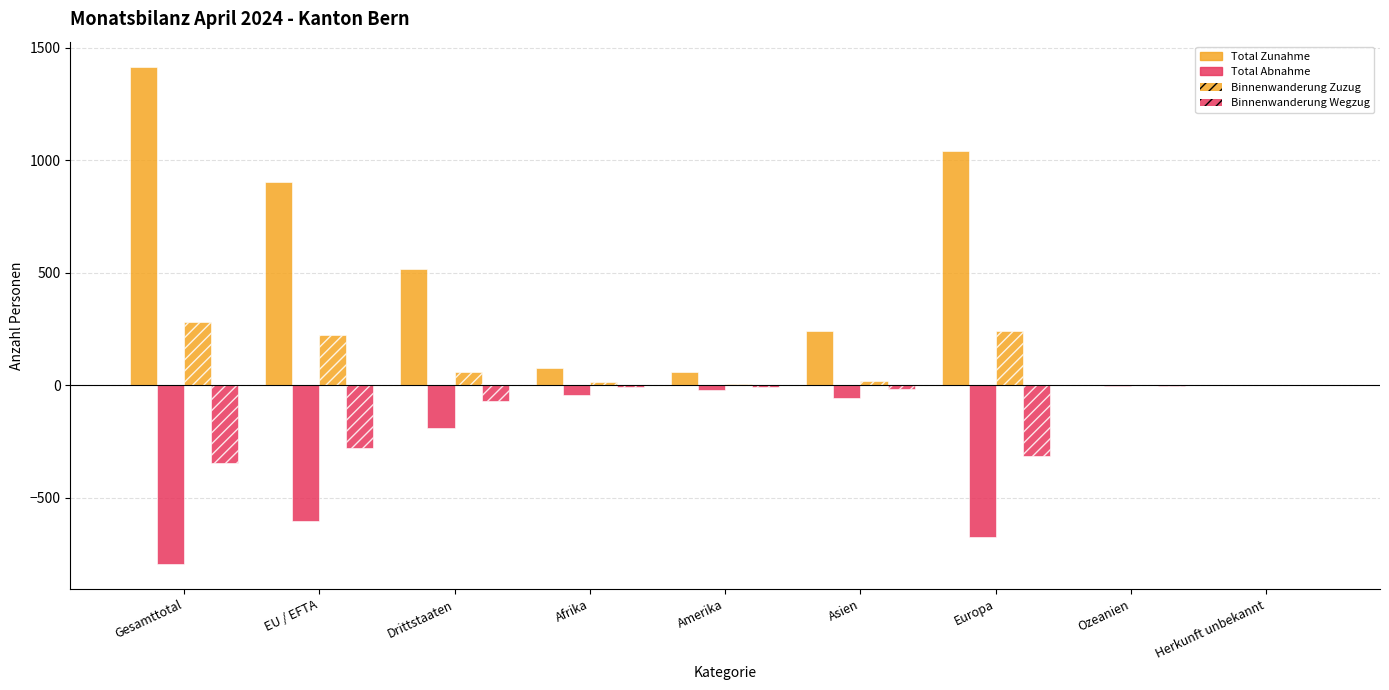

Rank the series by their average value, from lowest to highest.

Total Abnahme, Binnenwanderung Wegzug, Binnenwanderung Zuzug, Total Zunahme